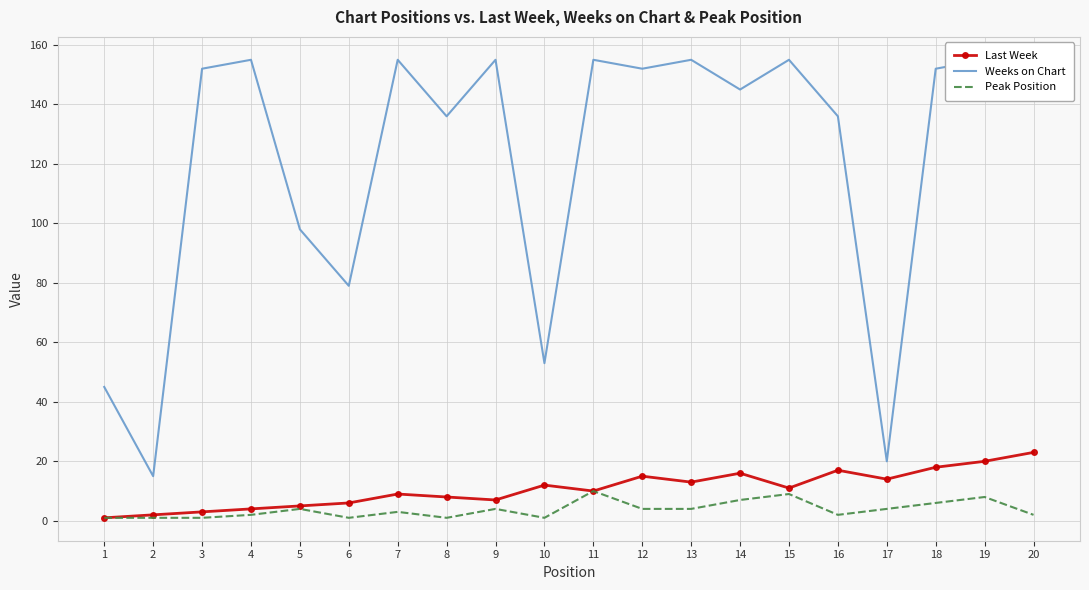

What is the greatest value displayed?

155